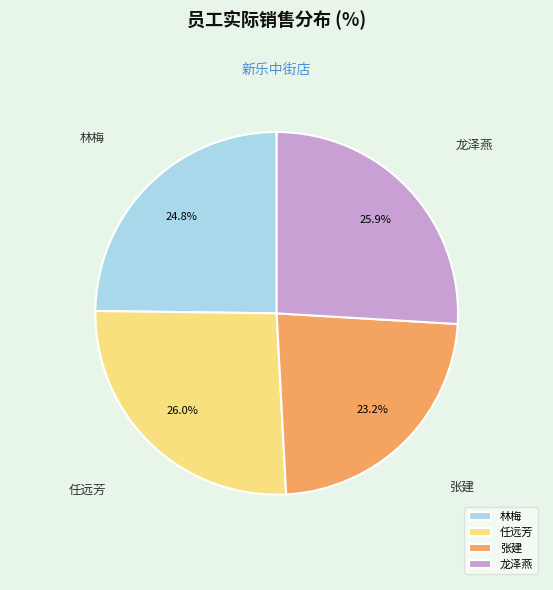

Between 张建 and 龙泽燕, which is larger?

龙泽燕